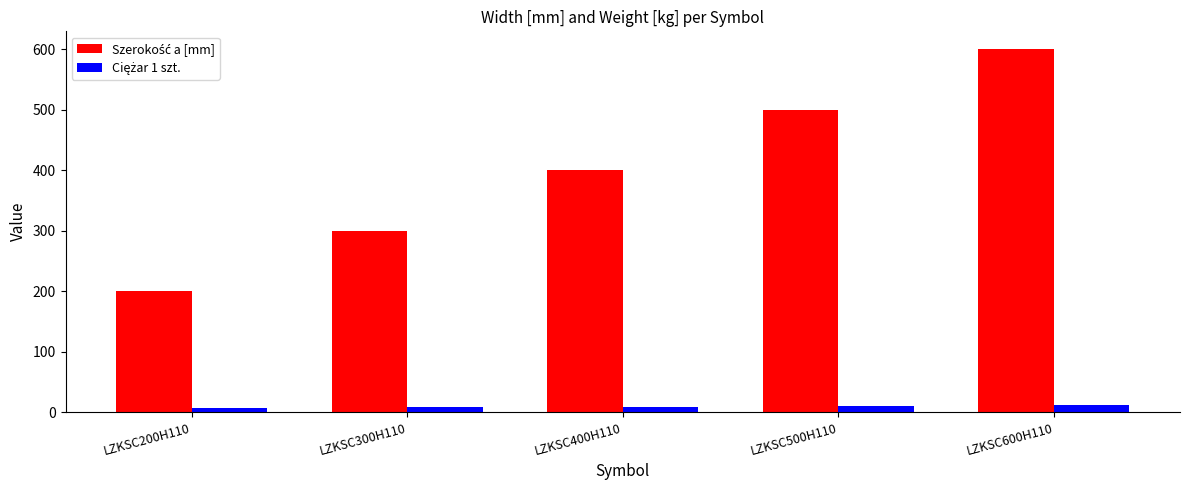

How many categories are shown in the chart?

5